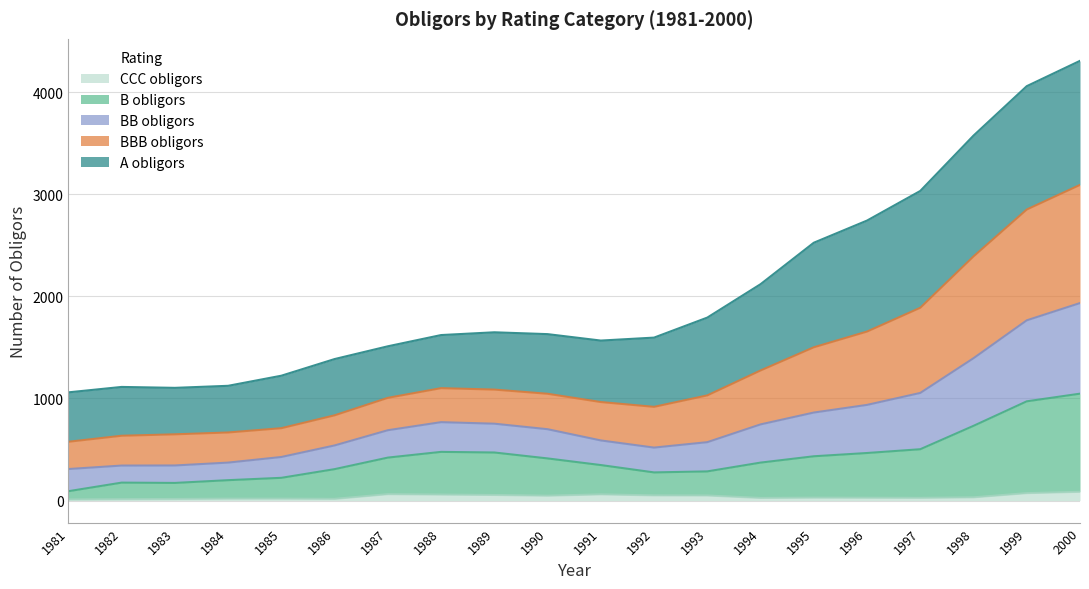

What is the difference between the highest and lowest values at 1992?

1545